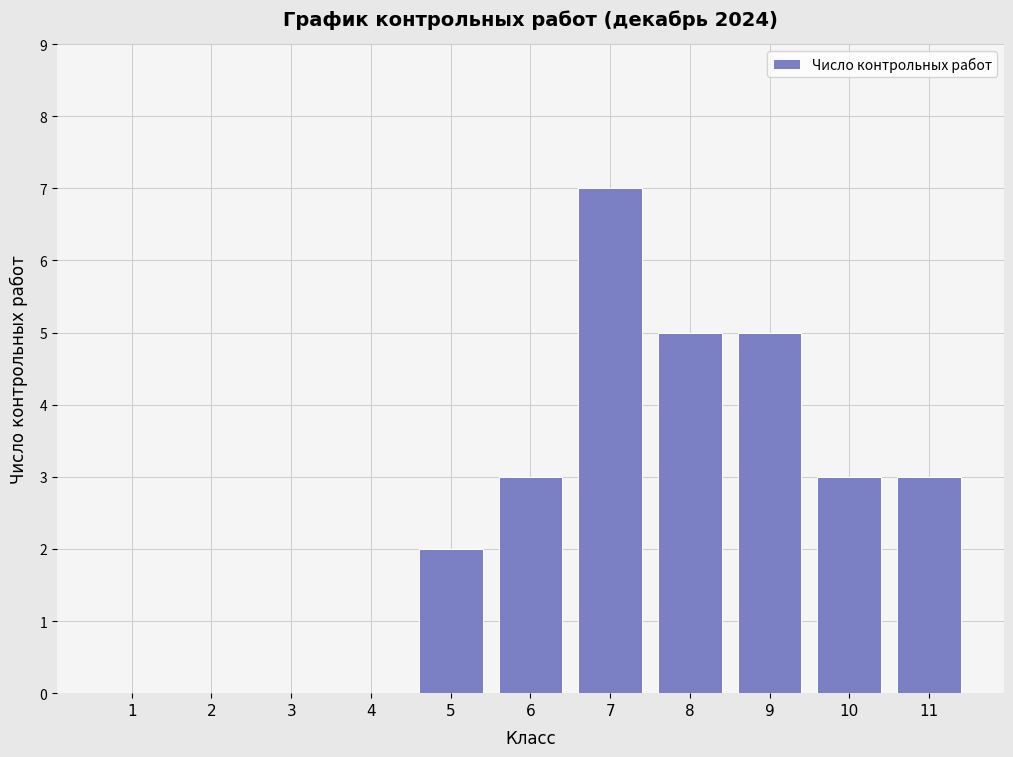

Reading left to right, what are all the values shown in this chart?

1=0	2=0	3=0	4=0	5=2	6=3	7=7	8=5	9=5	10=3	11=3